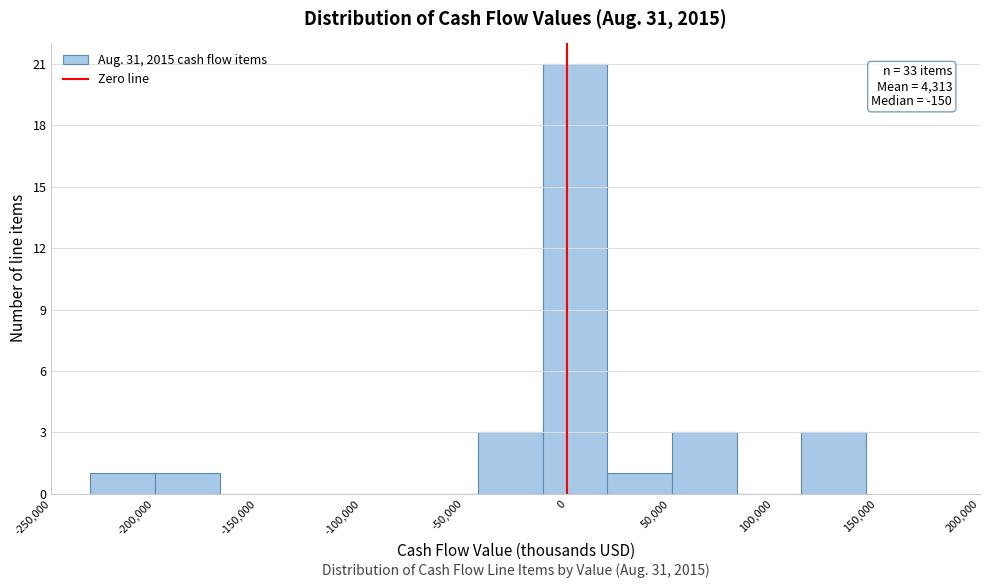

Over which range of the x-axis is the bar tallest?

-10000 to 20000